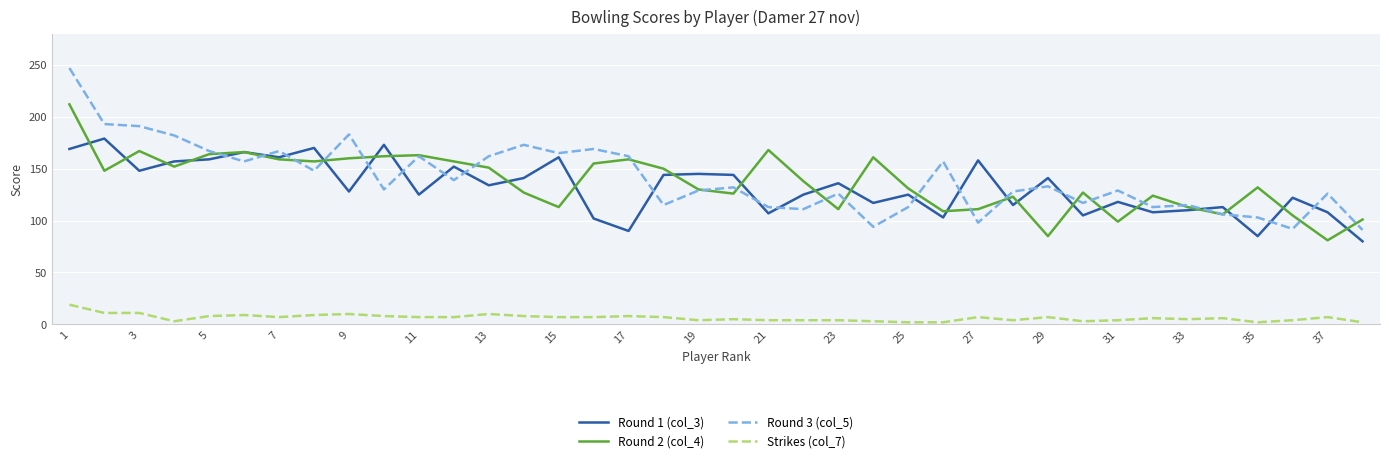

List the series in order of their peak value, highest first.

Round 3 (col_5), Round 2 (col_4), Round 1 (col_3), Strikes (col_7)